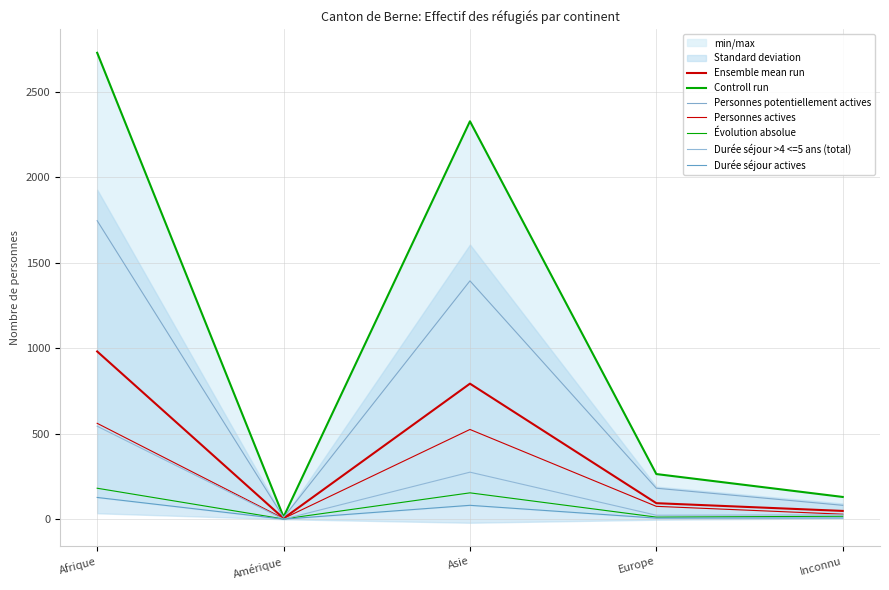

What is the difference between the maximum and minimum values in the Durée séjour >4 <=5 ans (total) series?

544